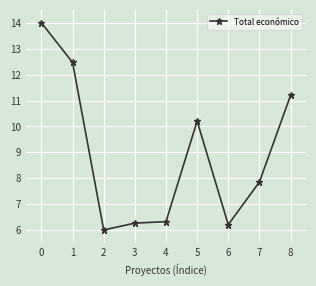

Approximately how many times larger is the value at 1 compared to 3?

2.0